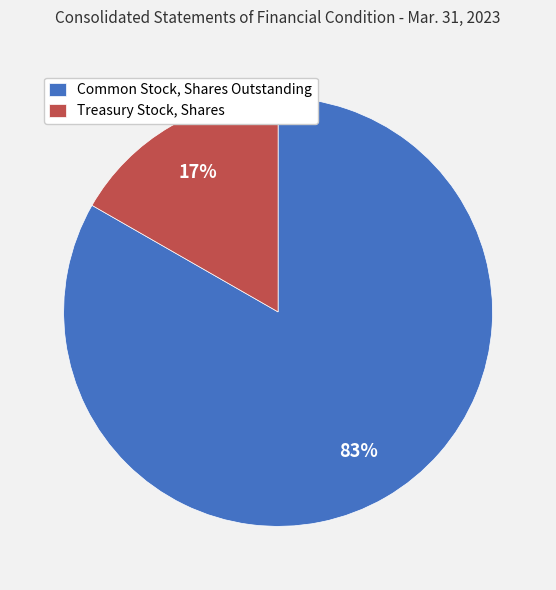

To the nearest percent, what portion does Common Stock, Shares Outstanding represent?

83%